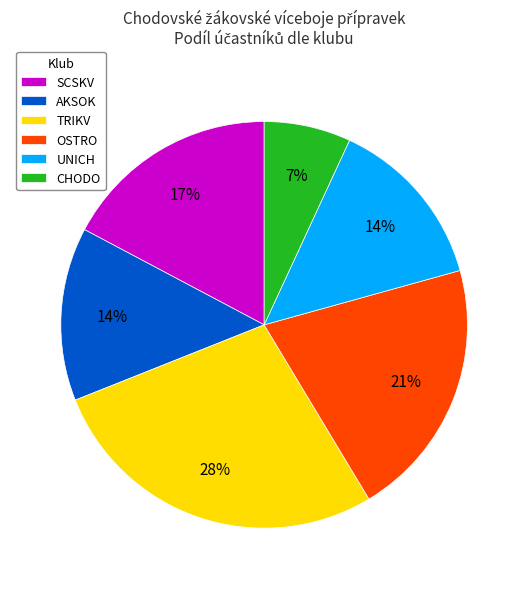

To the nearest percent, what is the average slice percentage?

17%